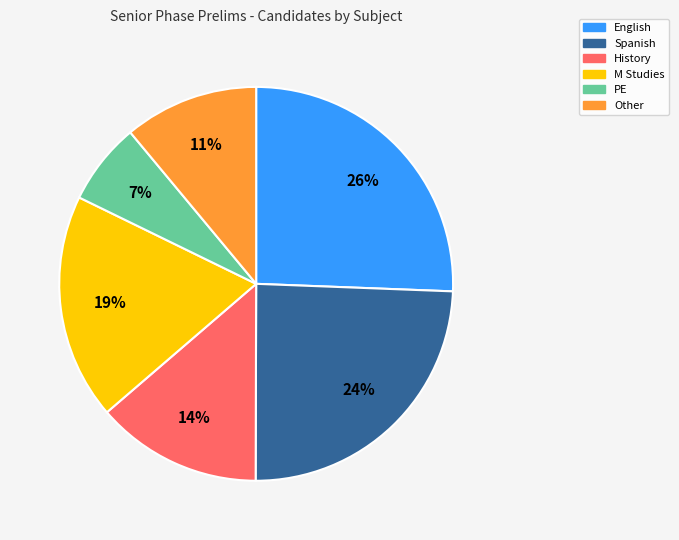

True or false: English accounts for 26% of the total.

True